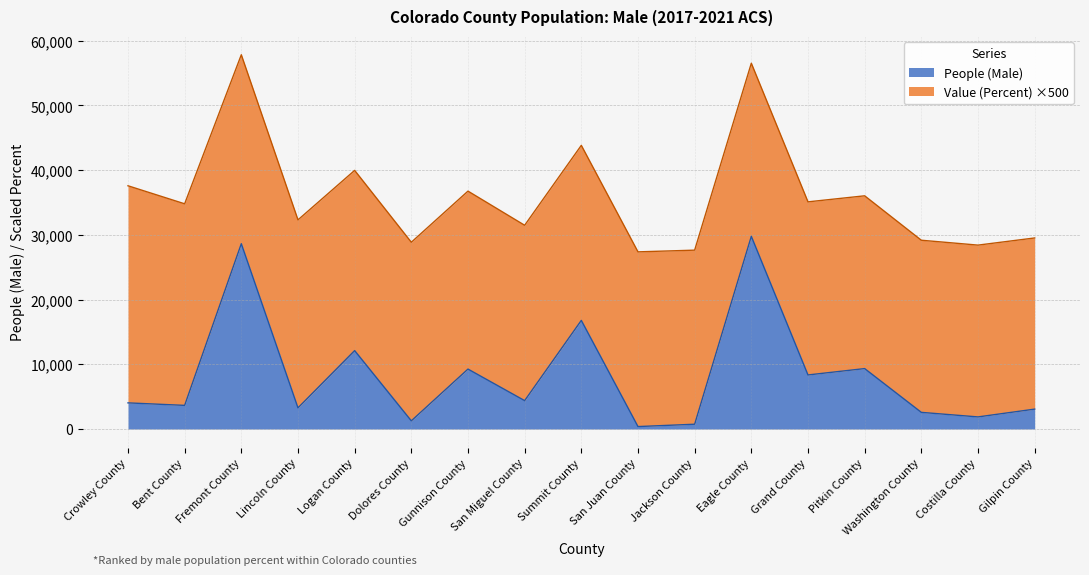

How many data points are above 4039?

8